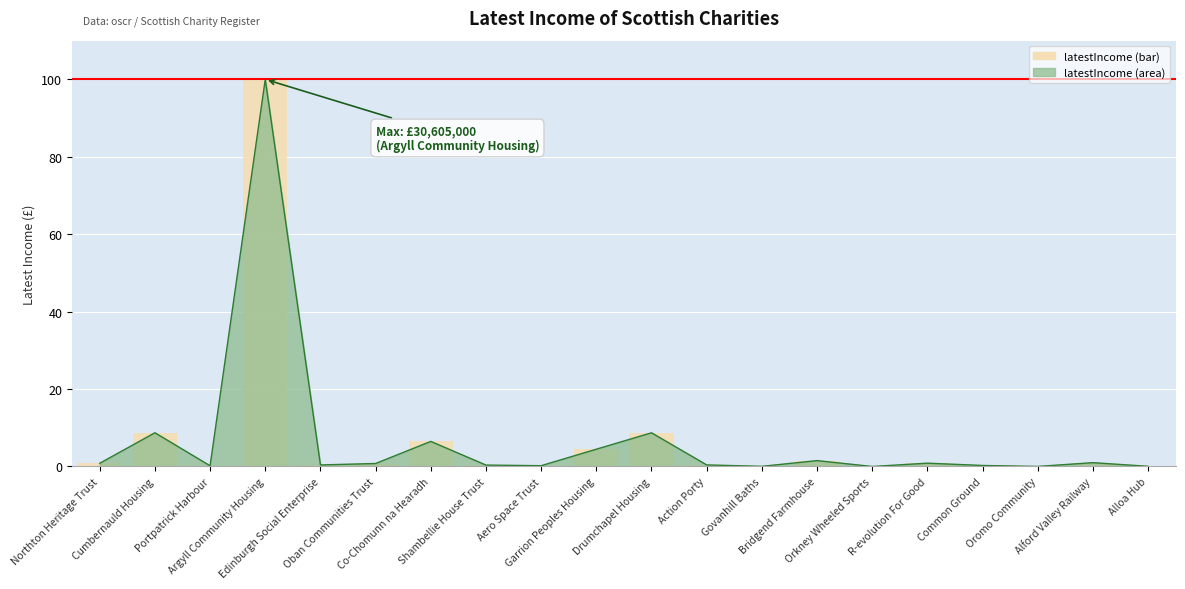

Which label corresponds to the largest value in the chart?

Argyll Community Housing